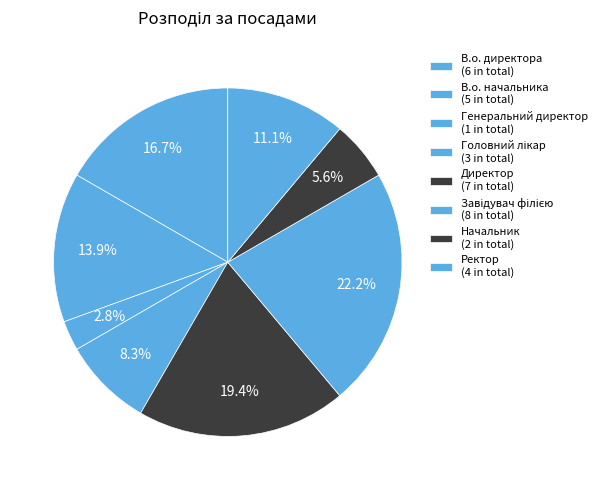

Approximately how many times larger is the value at В.о. начальника compared to Генеральний директор?

5.0